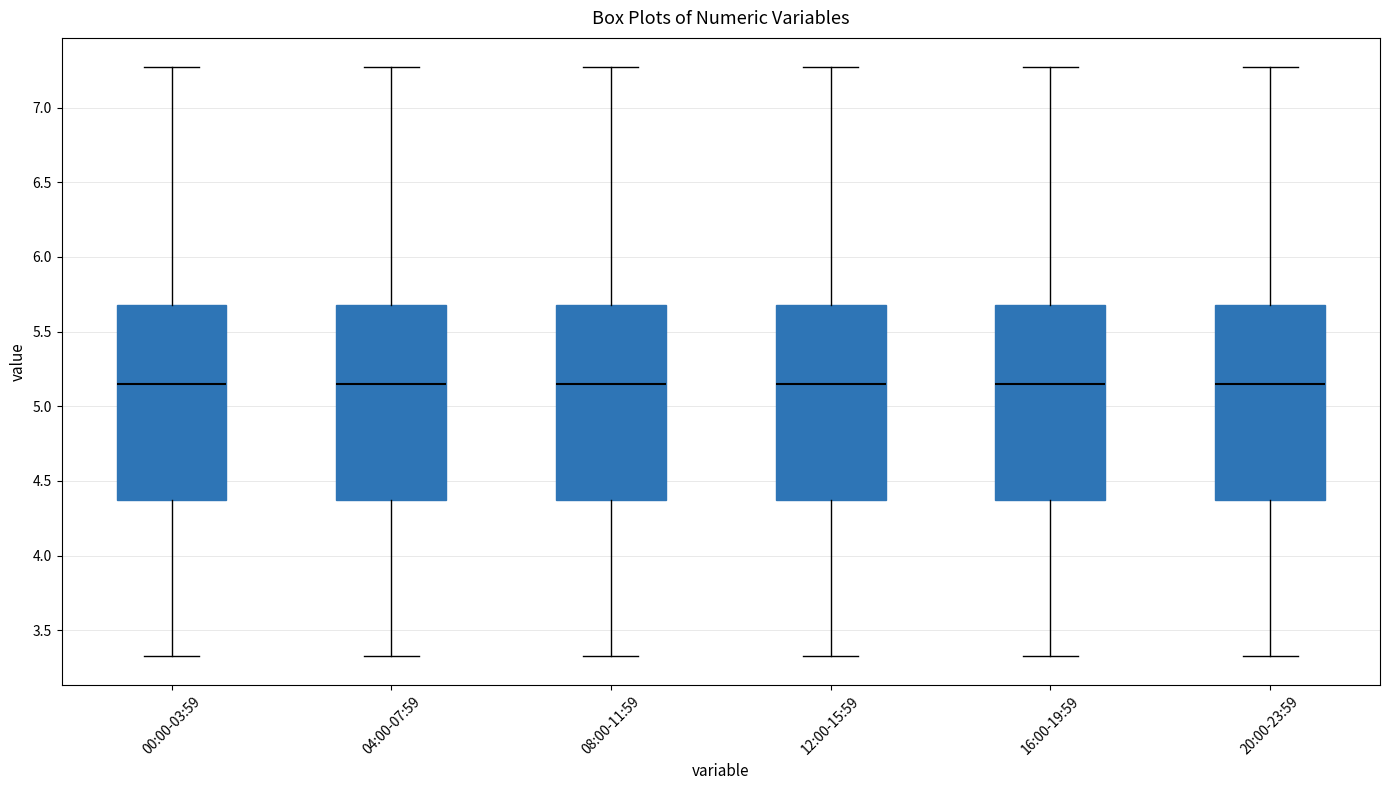

Where does the upper whisker of the box for 20:00-23:59 end on the y-axis? The values are not printed on the chart, so give them approximately, as read against the axis.

7.25